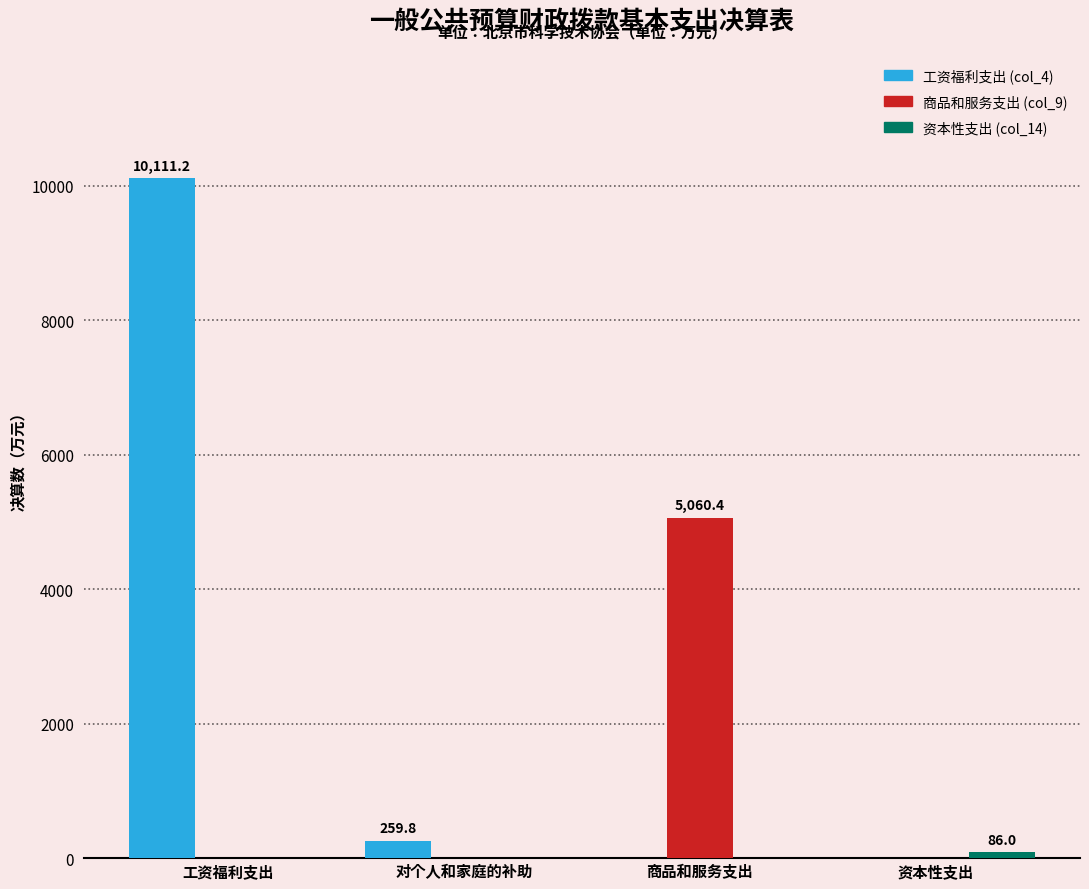

What is the maximum value shown in the chart?

10111.2